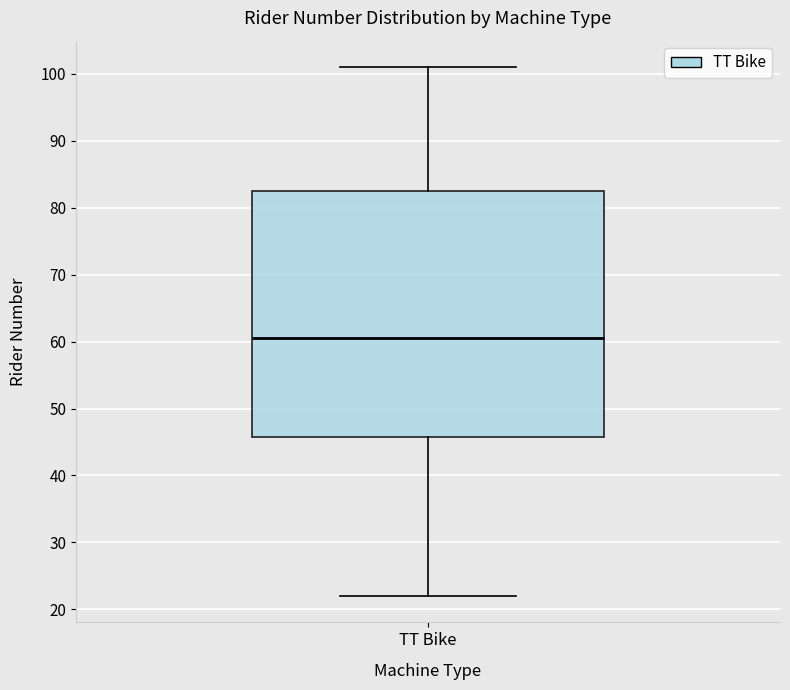

Transcribe this box plot: give where the median line is, the range the box spans, and where the two whiskers end, as read against the y-axis. The values are not printed on the chart, so give them approximately, as read against the axis.

median 61, box 46 to 83, whiskers 22 to 101